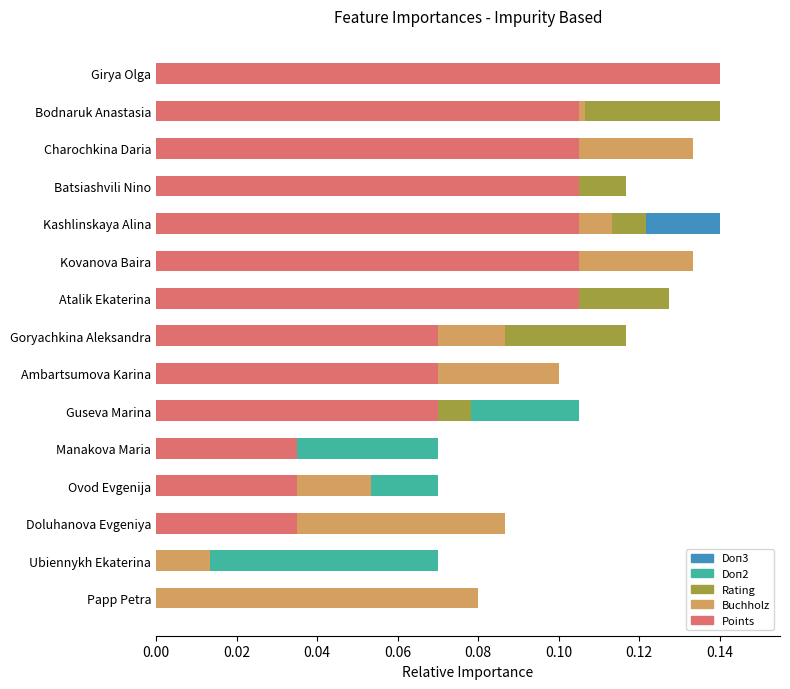

Reading right to left, what are all the values shown in this chart?

Doп3: 0.1	0.1	0.1	0.1	0.1	0.1	0.1	0.1	0.1	0.0	0.0	0.0	0.1	0.0	0.1
Doп2: 0.1	0.1	0.1	0.1	0.1	0.1	0.1	0.1	0.0	0.1	0.1	0.1	0.1	0.1	0.0
Rating: 0.1	0.1	0.1	0.1	0.1	0.1	0.1	0.1	0.0	0.1	0.0	0.0	0.0	0.0	0.0
Buchholz: 0.1	0.1	0.1	0.0	0.1	0.1	0.1	0.1	0.1	0.0	0.0	0.1	0.1	0.0	0.1
Points: 0.1	0.1	0.1	0.1	0.1	0.1	0.1	0.1	0.1	0.1	0.0	0.0	0.0	0.0	0.0